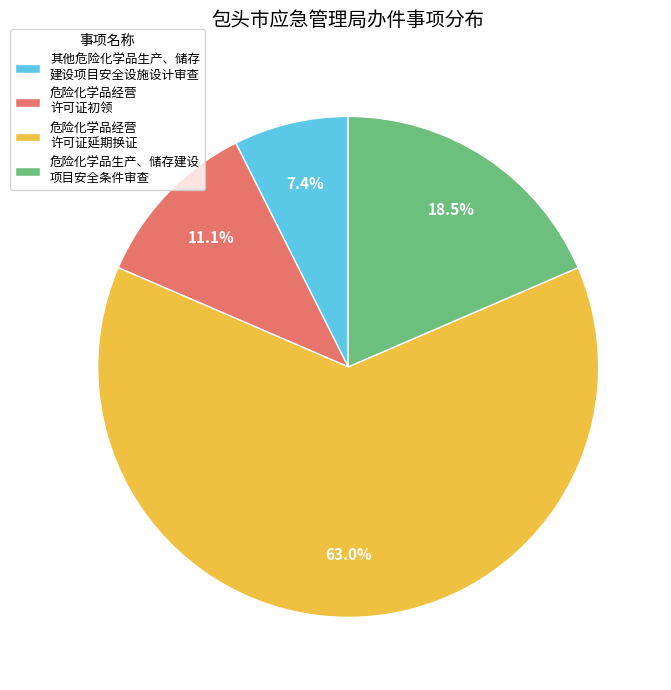

What is the largest slice in the pie chart?

危险化学品经营 许可证延期换证